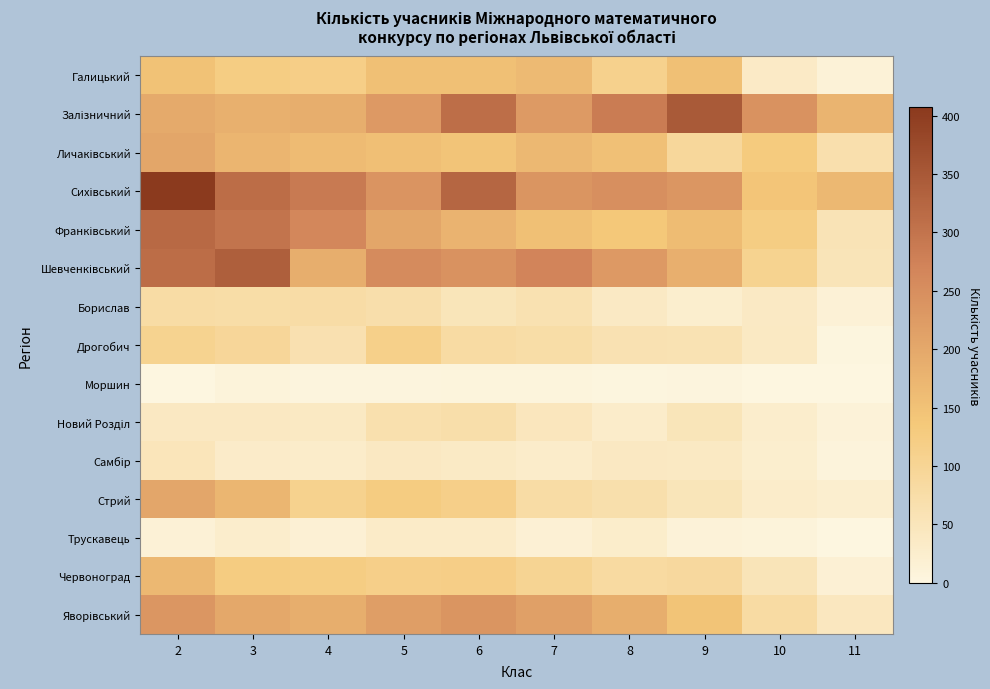

Which series has the largest total across all categories?

Сихівський